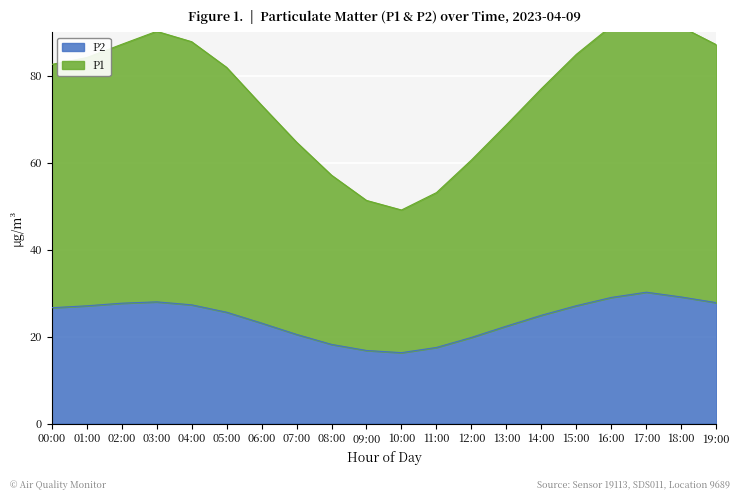

Which has a higher value, 17:00 or 06:00?

17:00